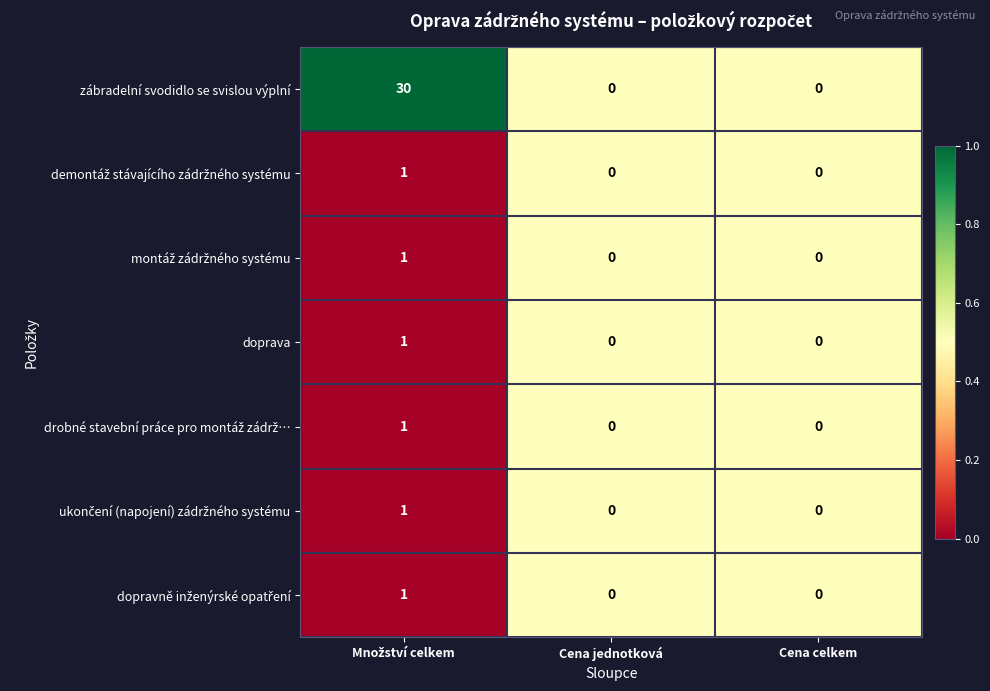

Which series has the widest spread of values?

zábradelní svodidlo se svislou výplní